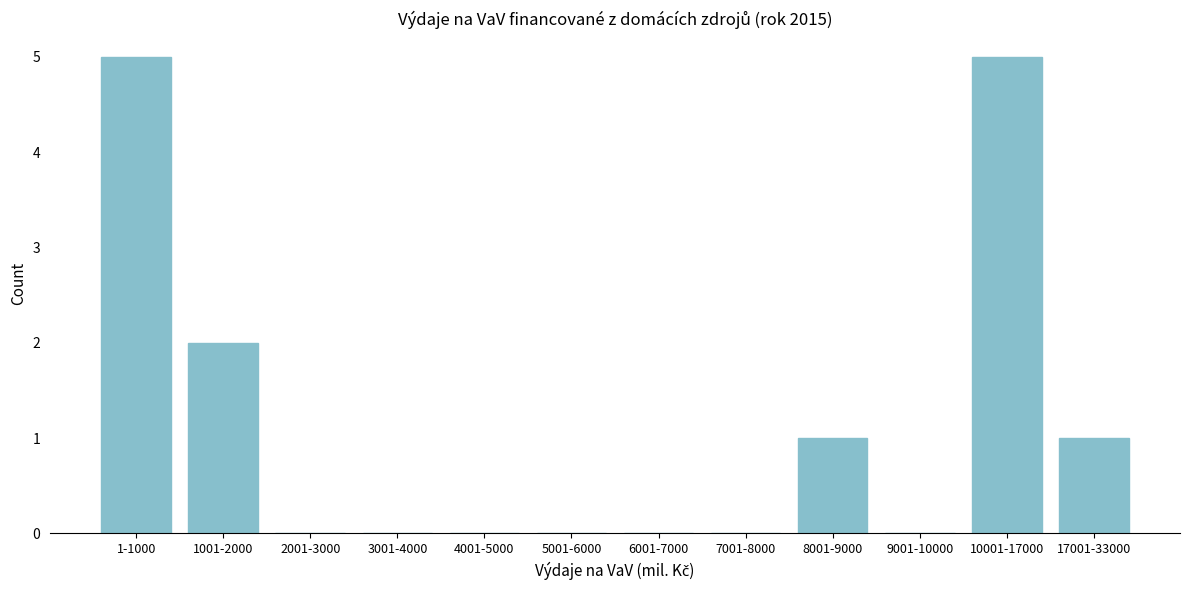

Reading right to left, list all the values displayed in this chart.

17001-33000=1	10001-17000=5	9001-10000=0	8001-9000=1	7001-8000=0	6001-7000=0	5001-6000=0	4001-5000=0	3001-4000=0	2001-3000=0	1001-2000=2	1-1000=5